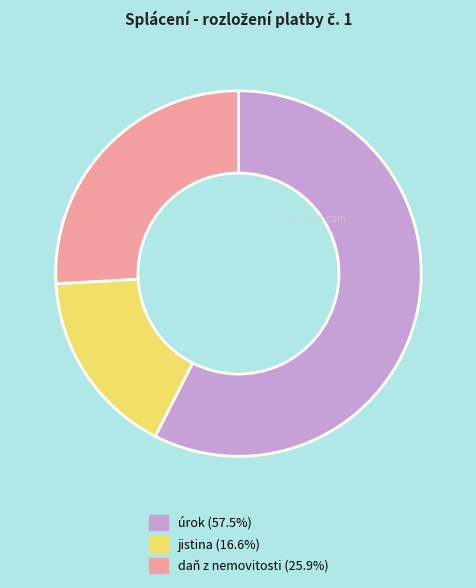

Does any single category account for the majority?

Yes